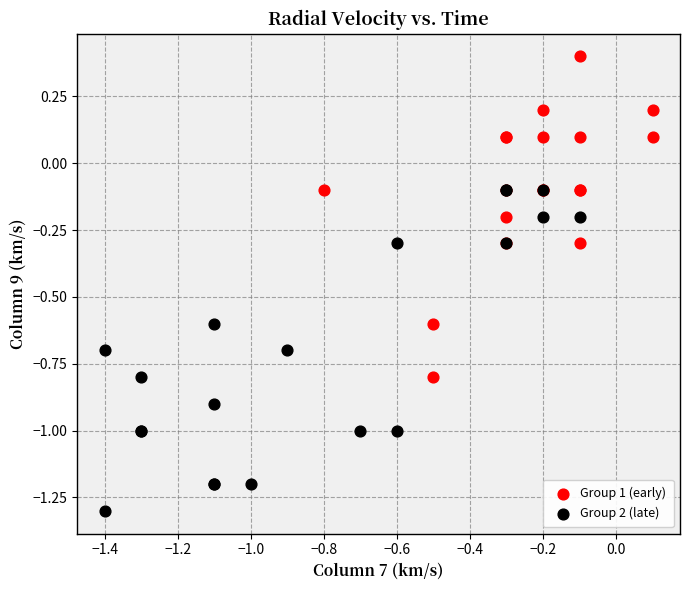

Which series contains the lowest Y value?

Group 2 (late)